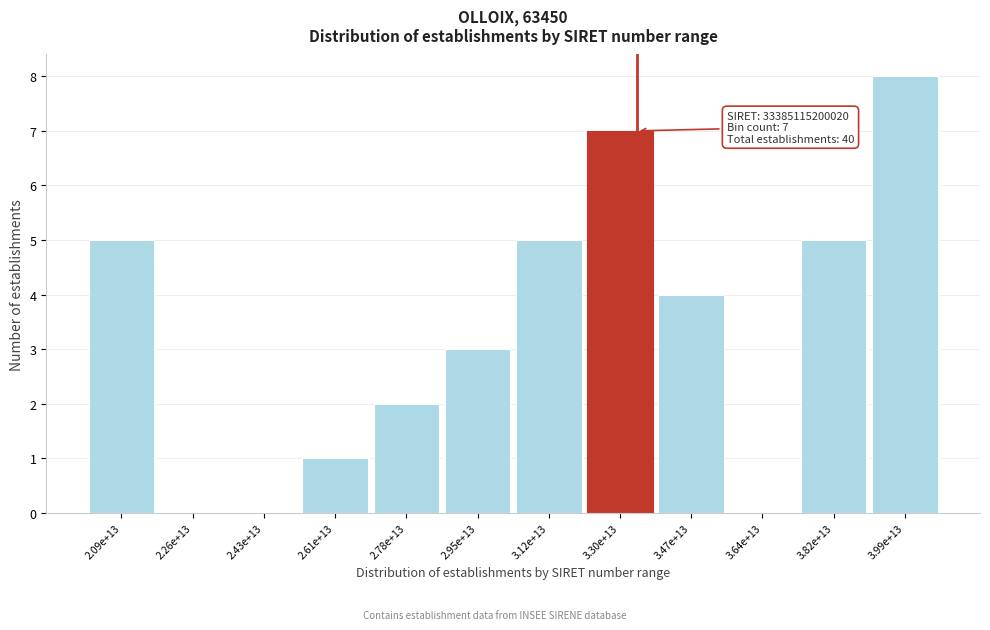

Reading left to right, transcribe all the data shown in this chart.

2.09e+13=5	2.26e+13=0	2.43e+13=0	2.61e+13=1	2.78e+13=2	2.95e+13=3	3.12e+13=5	3.30e+13=7	3.47e+13=4	3.64e+13=0	3.82e+13=5	3.99e+13=8